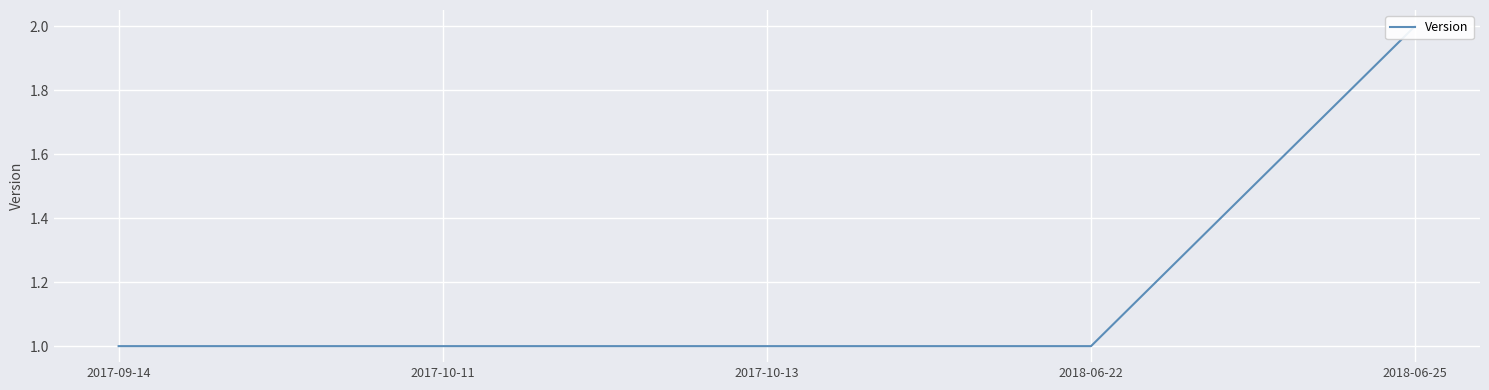

Reading left to right, extract all data points from this chart.

1	1	1	1	2